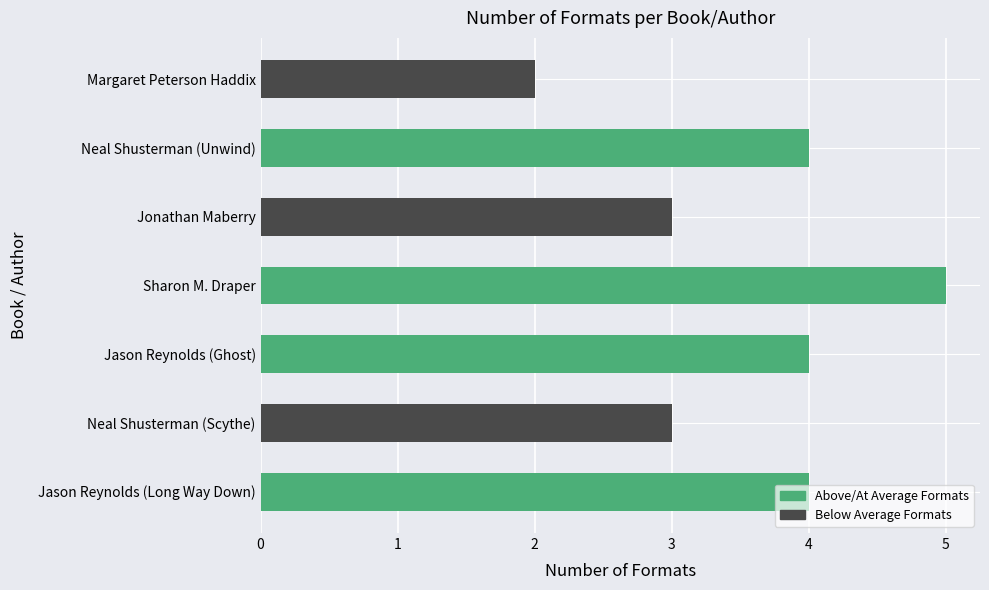

The chart shows a value of 4 at Neal Shusterman (Unwind). True or false?

True